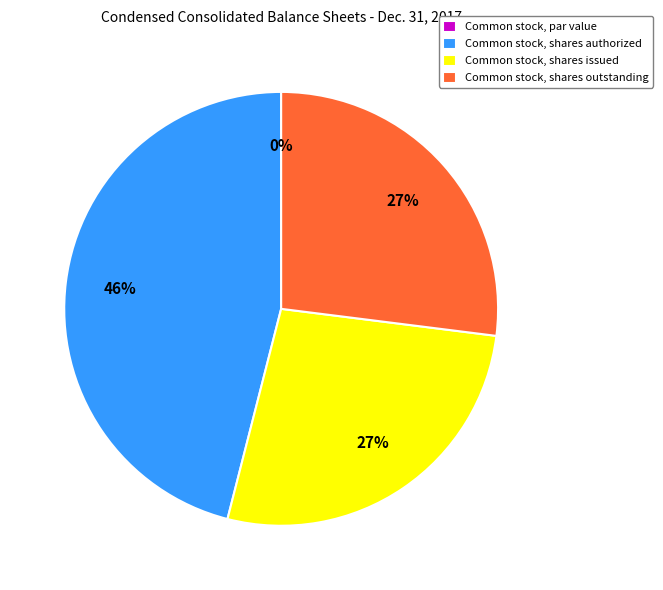

How many slices are in this pie chart?

4